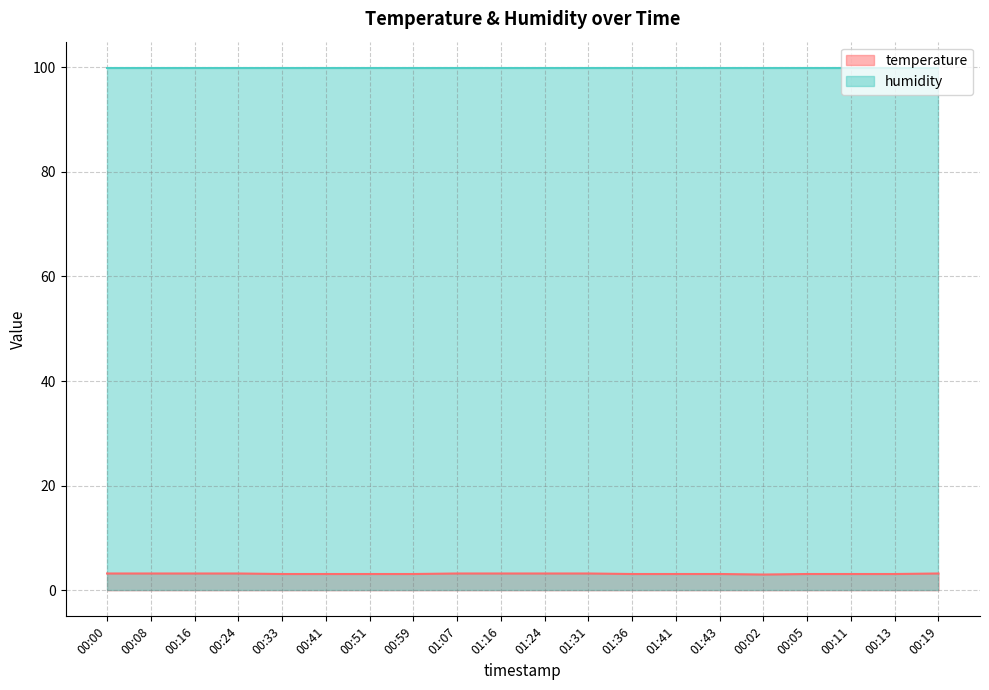

How many data points are above 3?

19